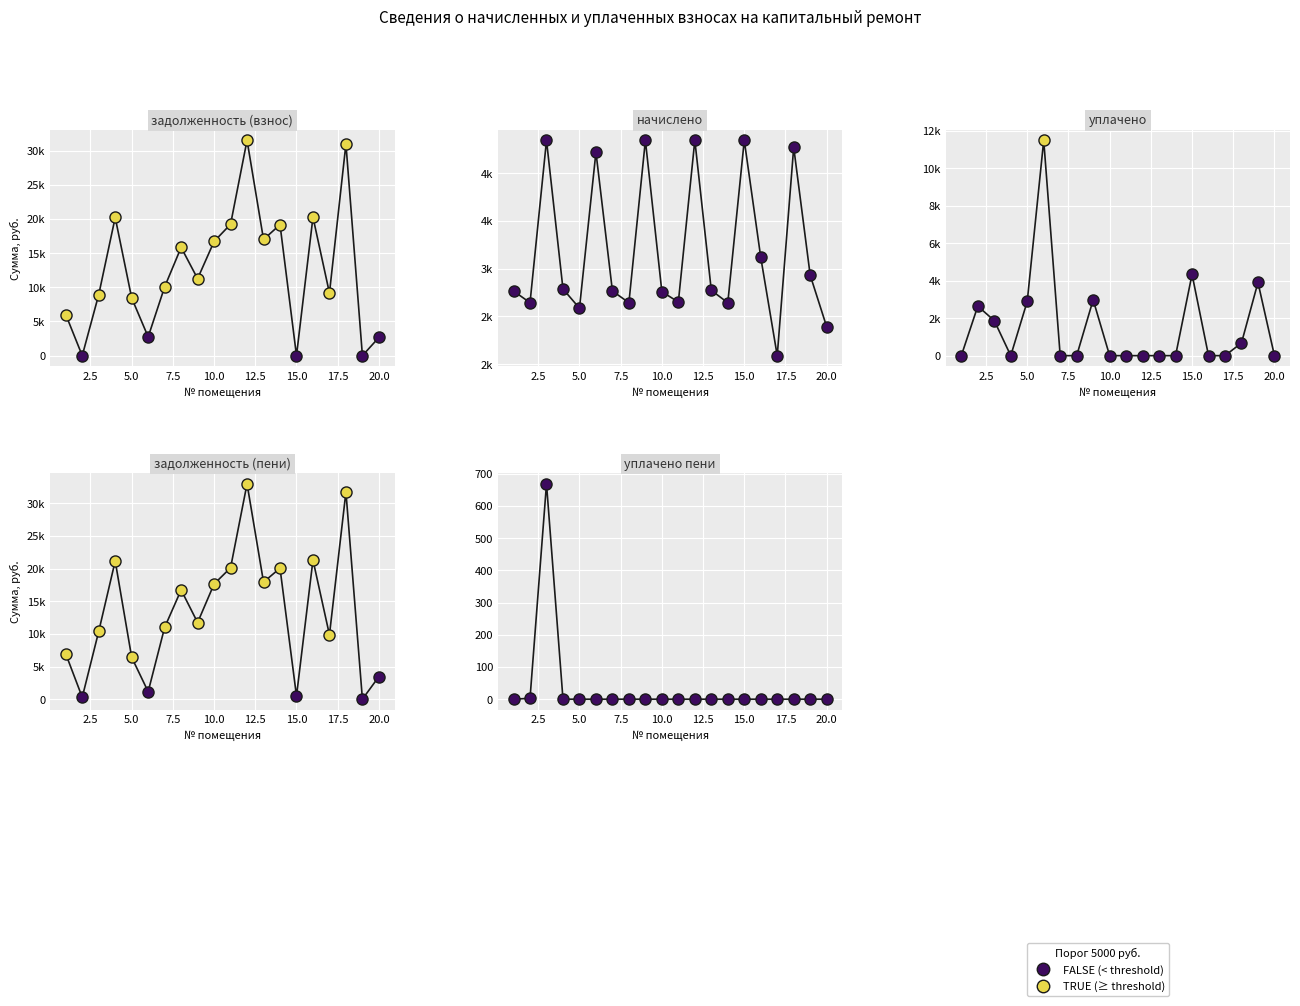

What is the greatest value displayed?

32963.6